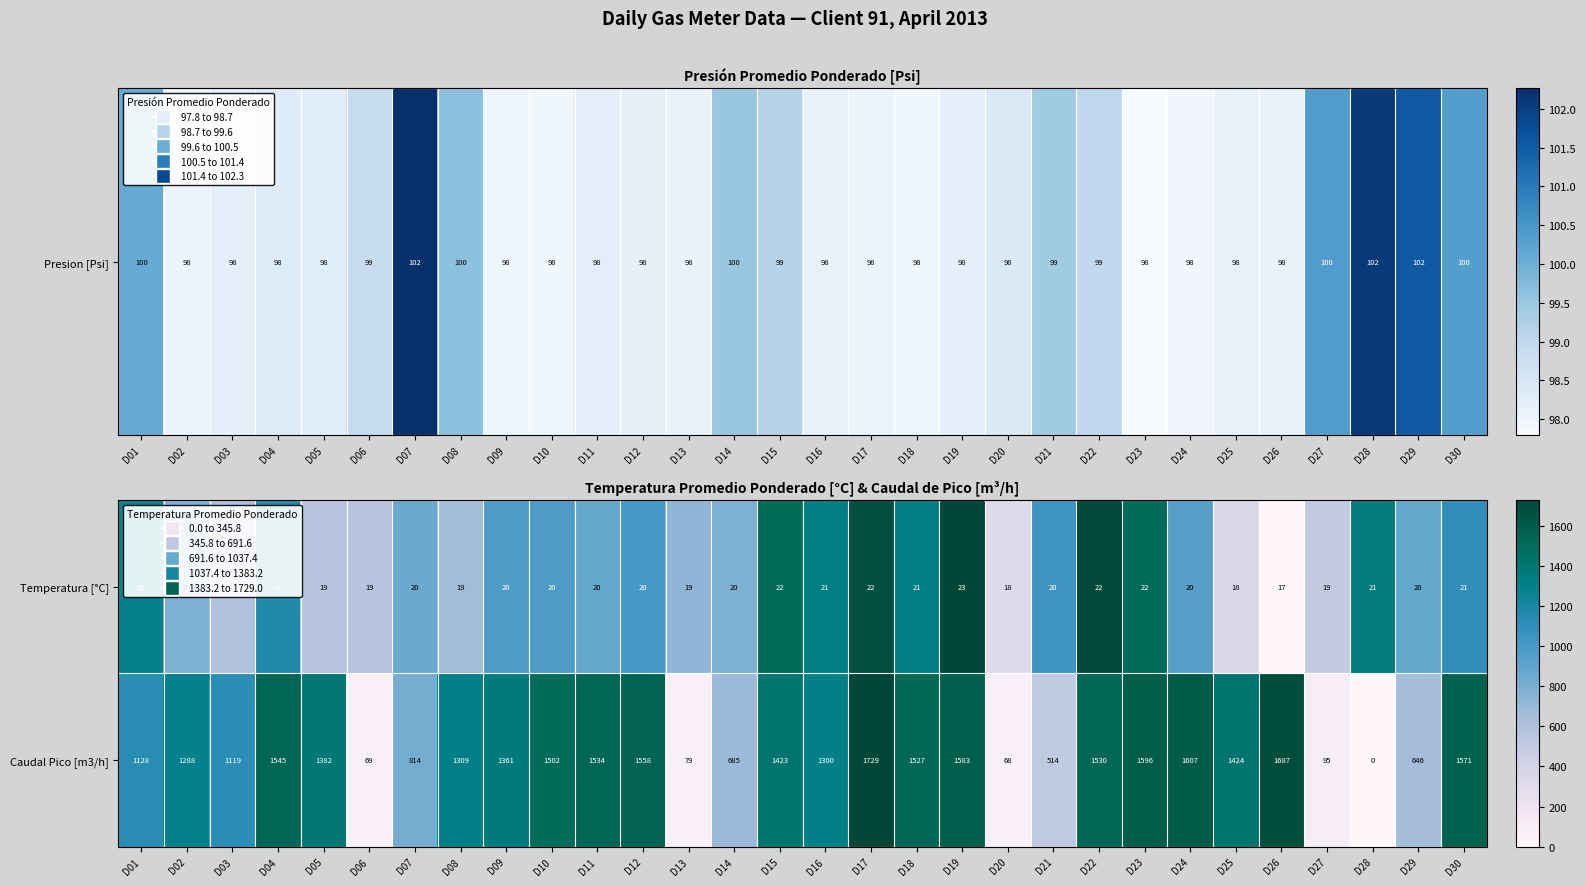

Is it true that Caudal Pico [m3/h] equals 1583 at D19?

True